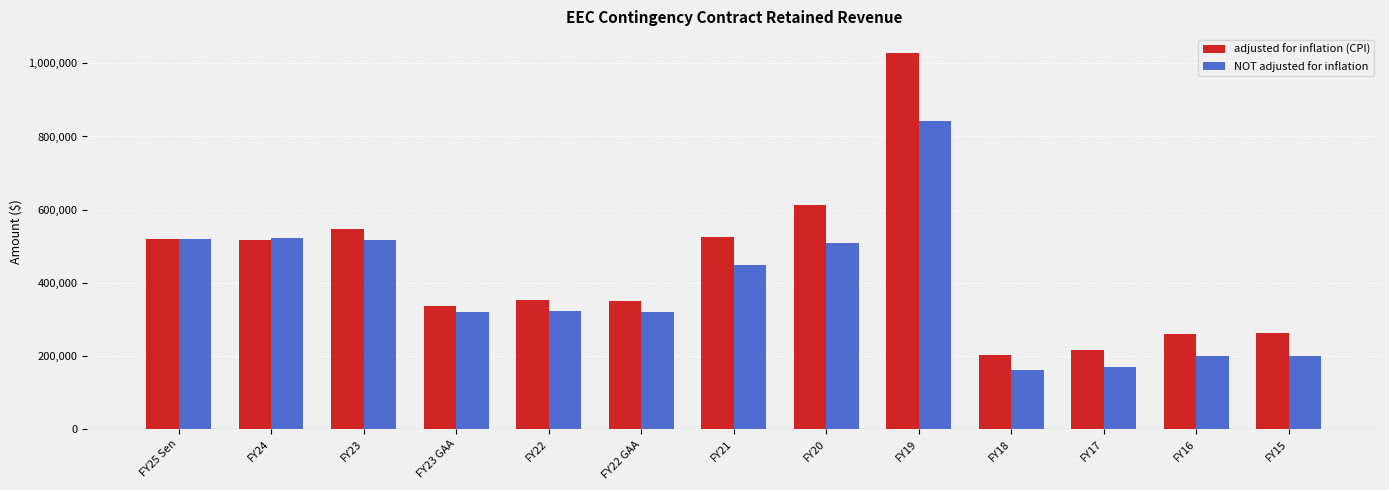

What position from the left is FY19?

9